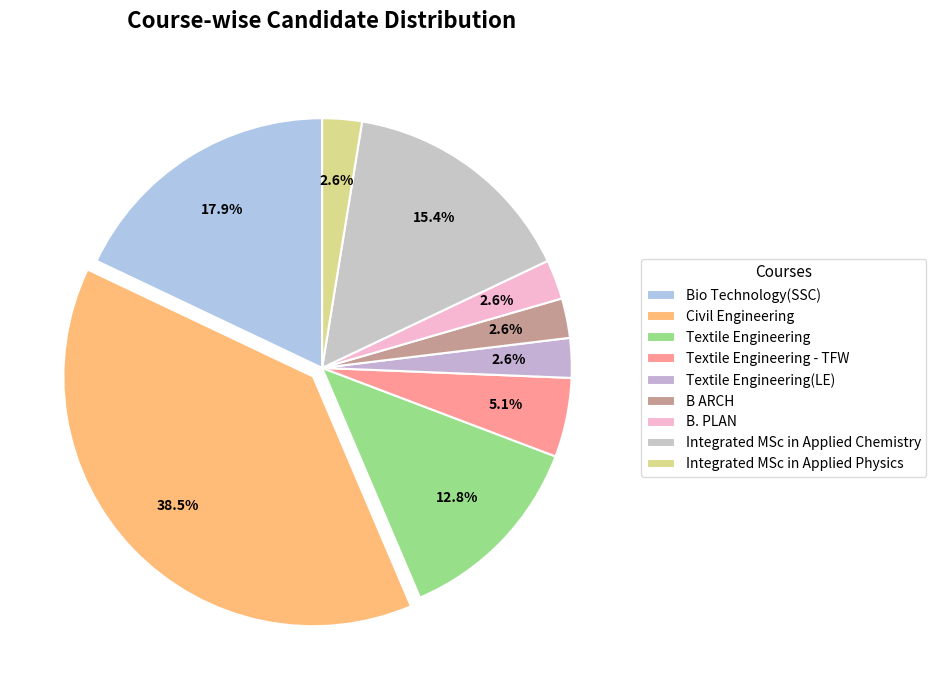

How many slices are in this pie chart?

9